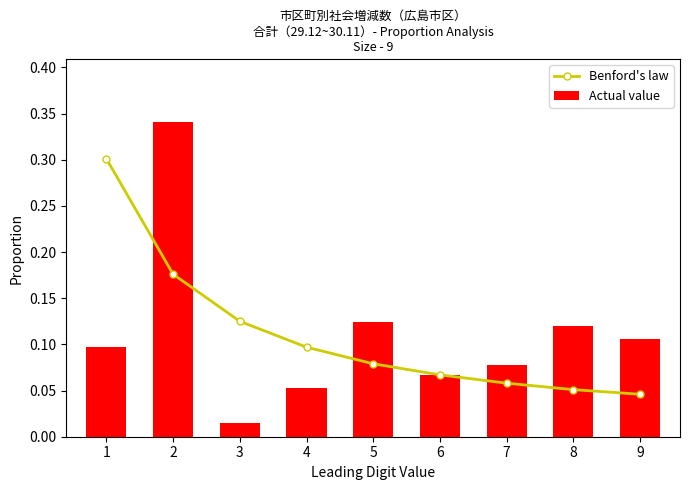

At how many categories does at least one series exceed 0?

9